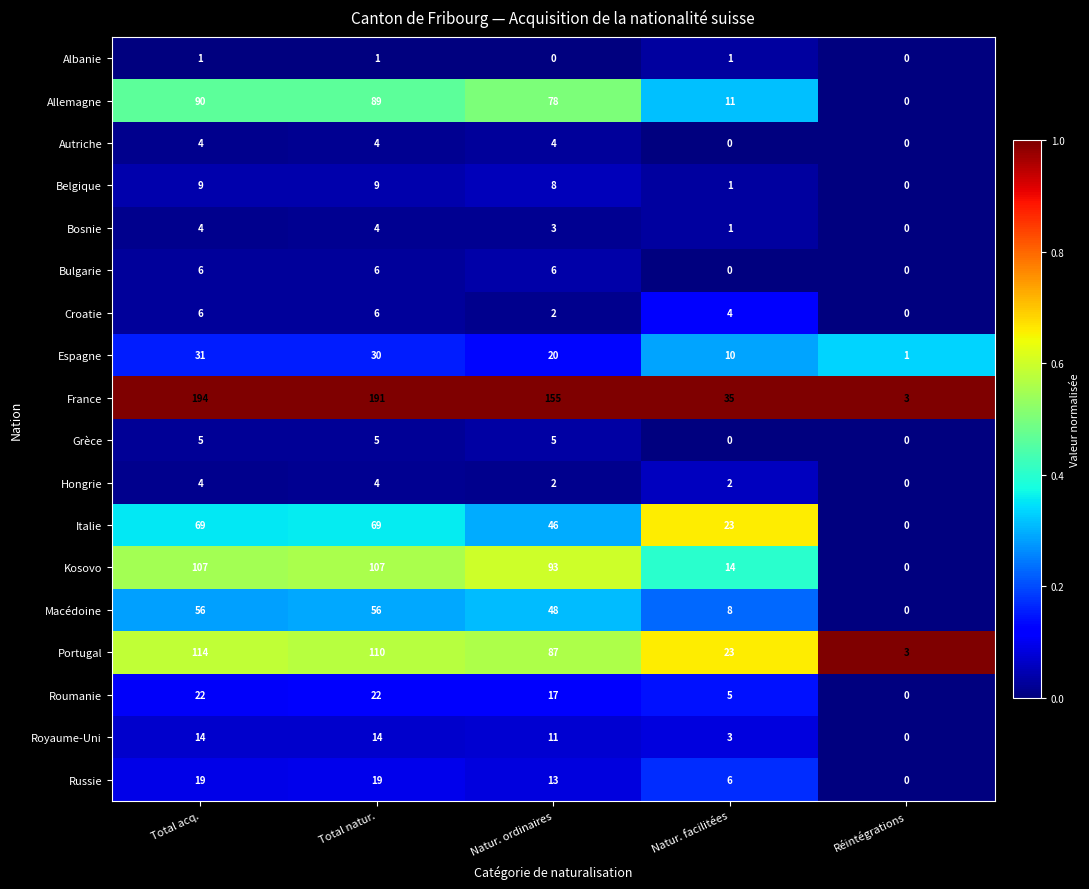

What is the sum of all Belgique values?

27